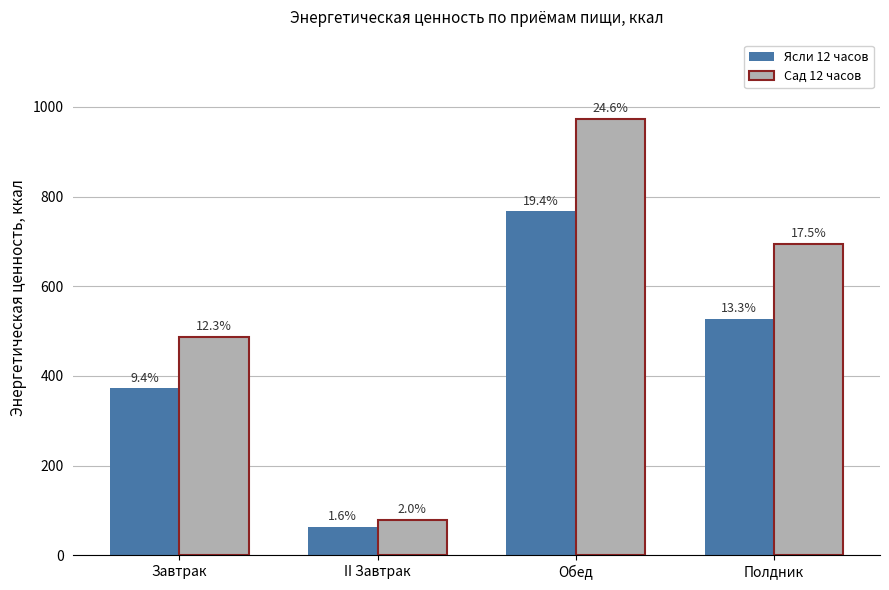

What is the difference between the maximum and minimum values in the Сад 12 часов series?

893.9